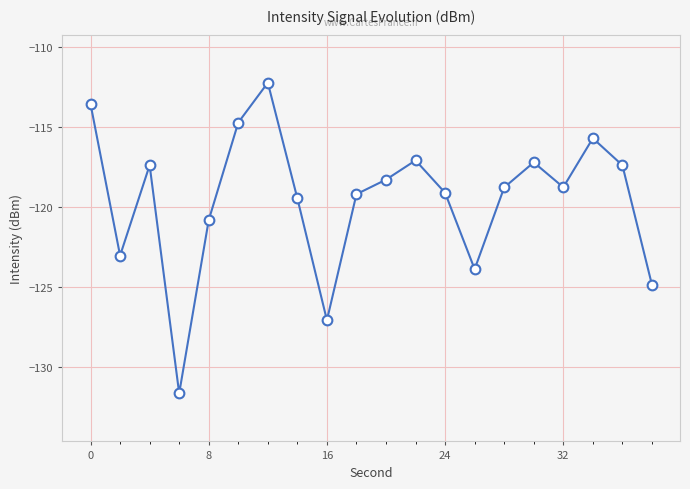

What is the average value?

-119.5